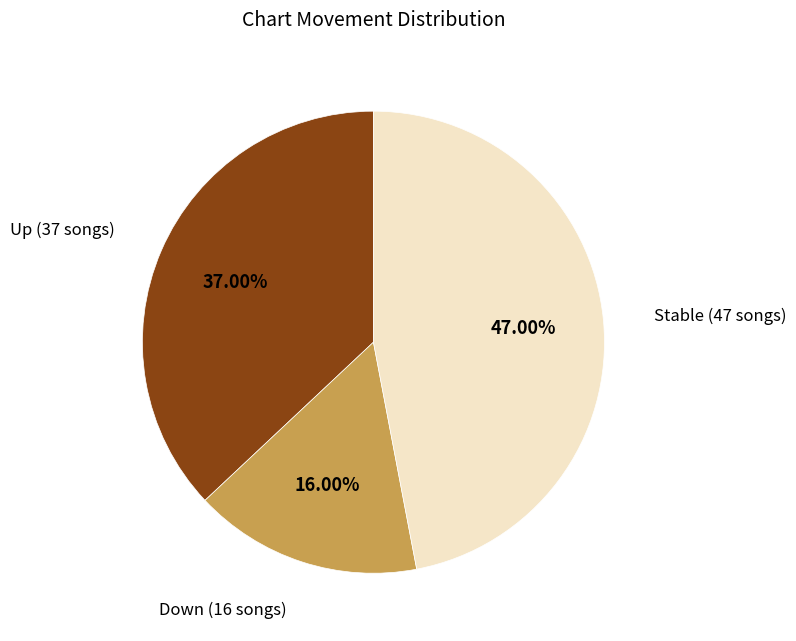

To the nearest percent, what is the average slice percentage?

33%